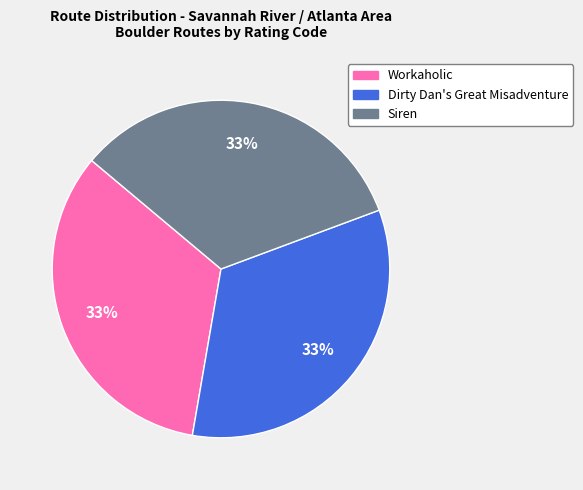

How many segments does this pie chart have?

3